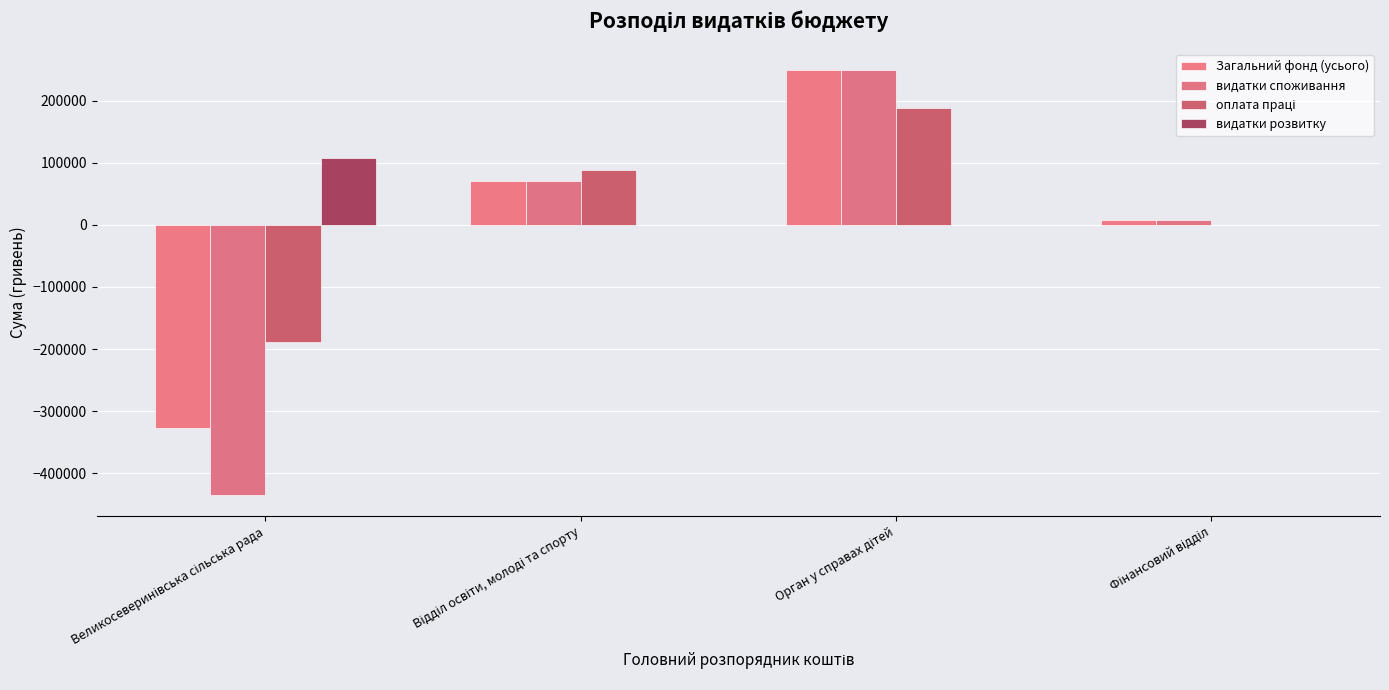

How many data points does each series have?

4